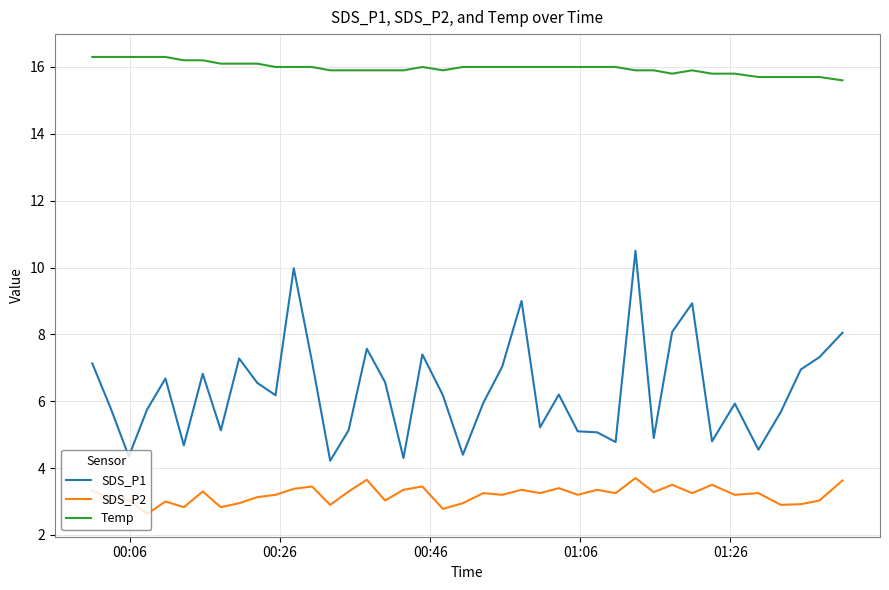

True or false: SDS_P2 and SDS_P1 cross at least once.

False